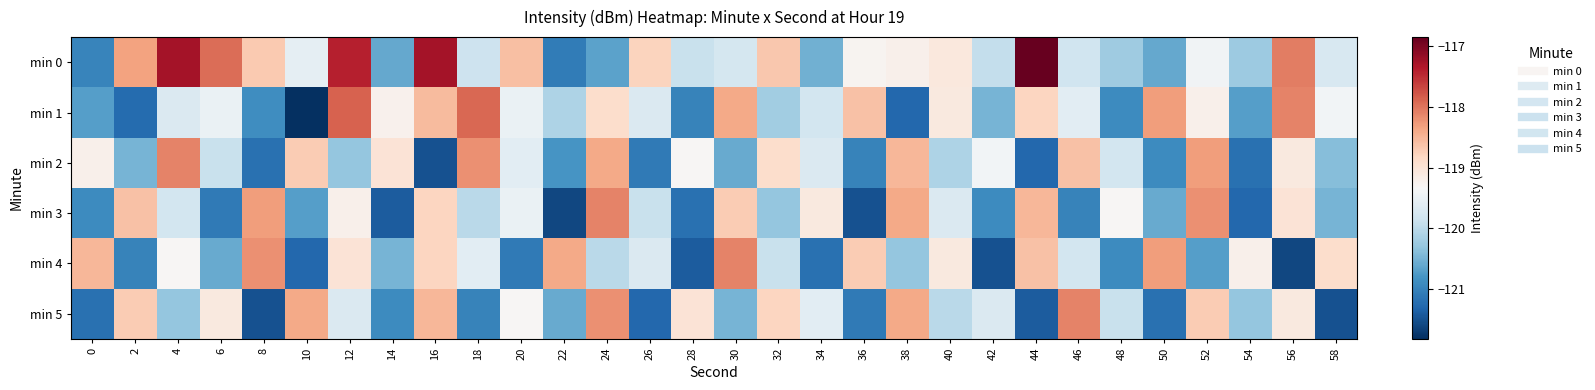

Which series has the largest range (max minus min)?

min 0